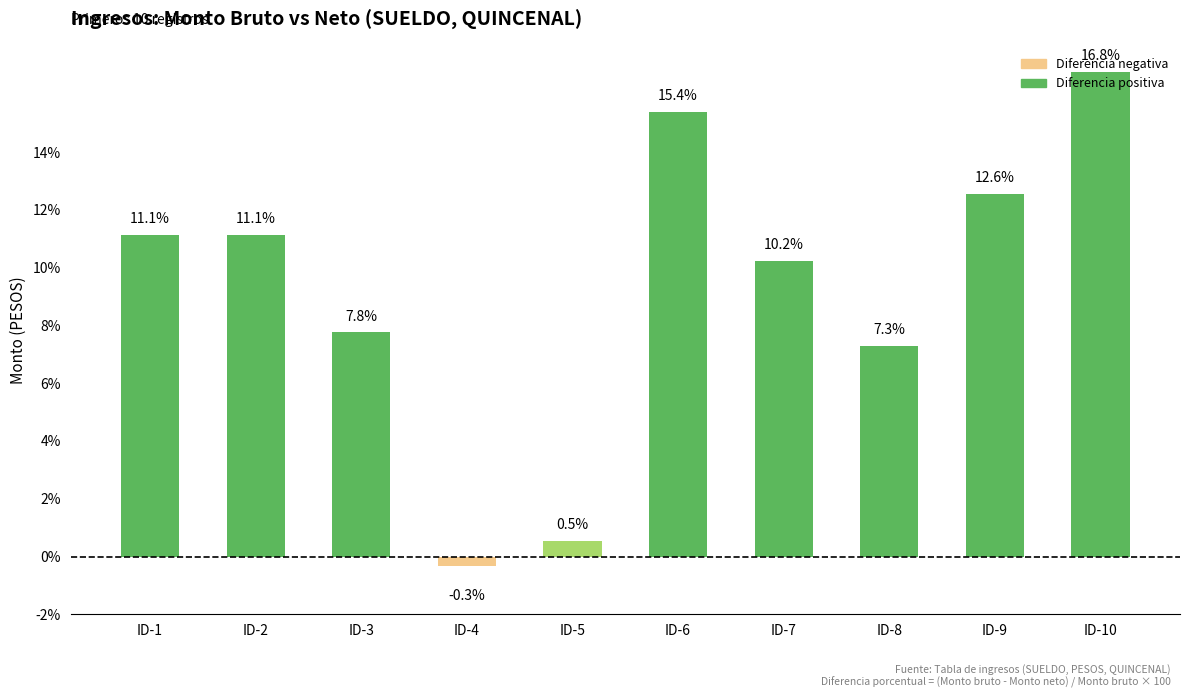

Between ID-2 and ID-6, which is larger?

ID-6